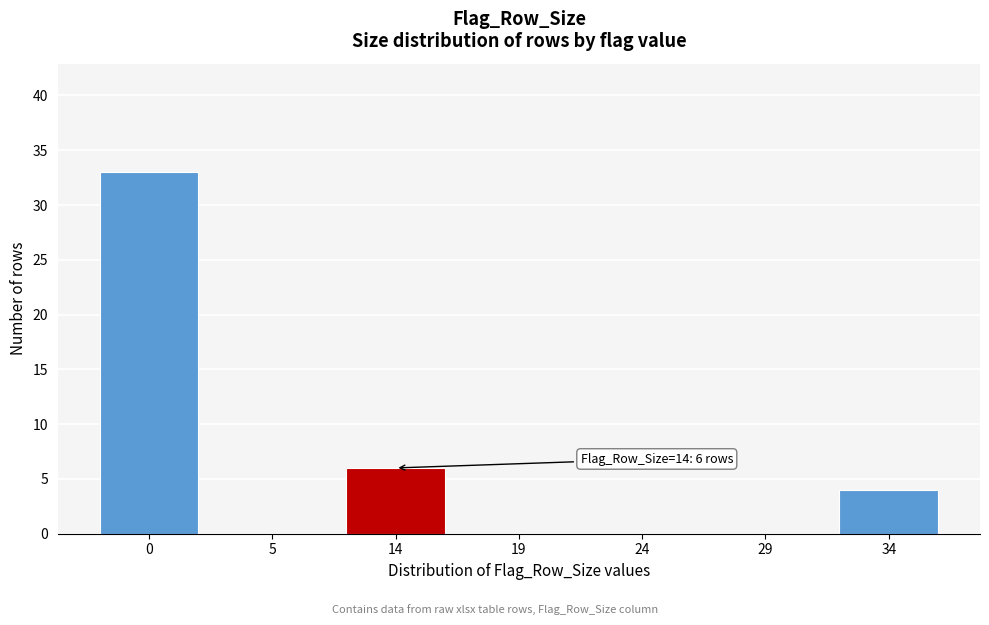

Reading left to right, list all the values displayed in this chart.

0=33	5=0	14=6	19=0	24=0	29=0	34=4